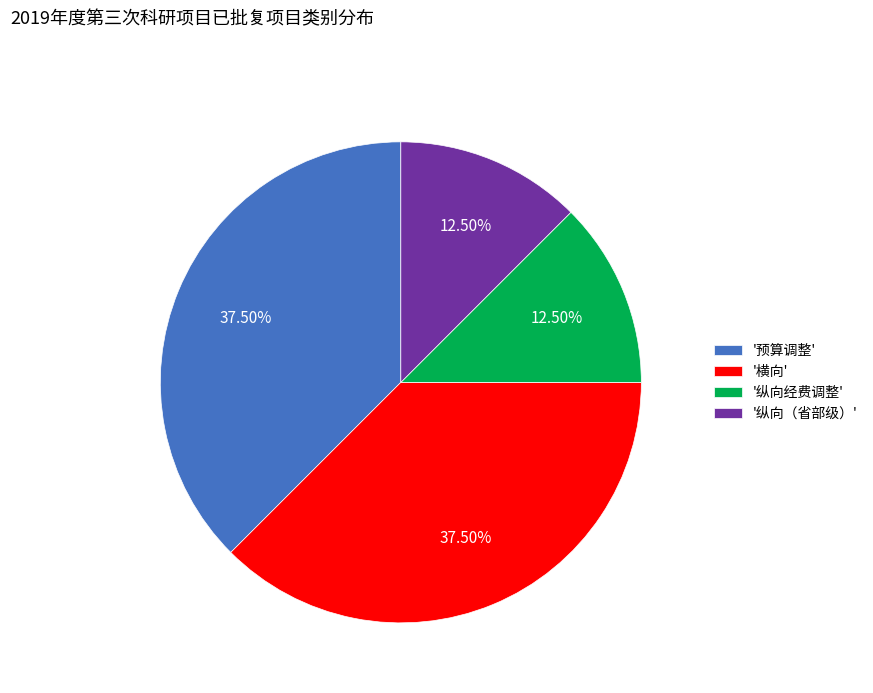

Approximately how many times larger is the value at '纵向（省部级）' compared to '纵向经费调整'?

1.0